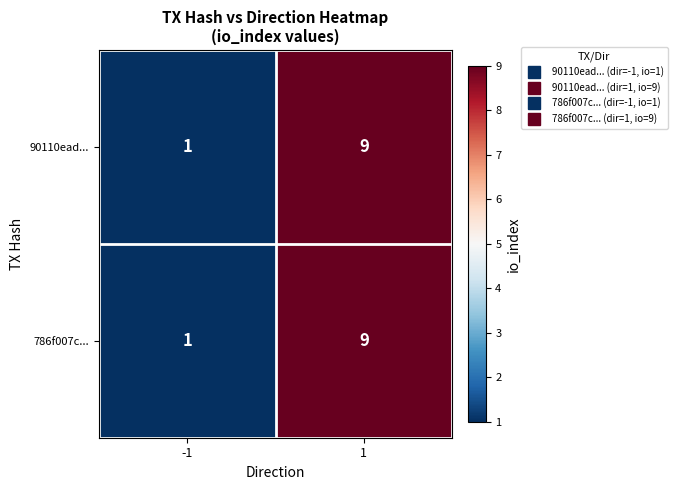

What is the total value across all series at 1?

18